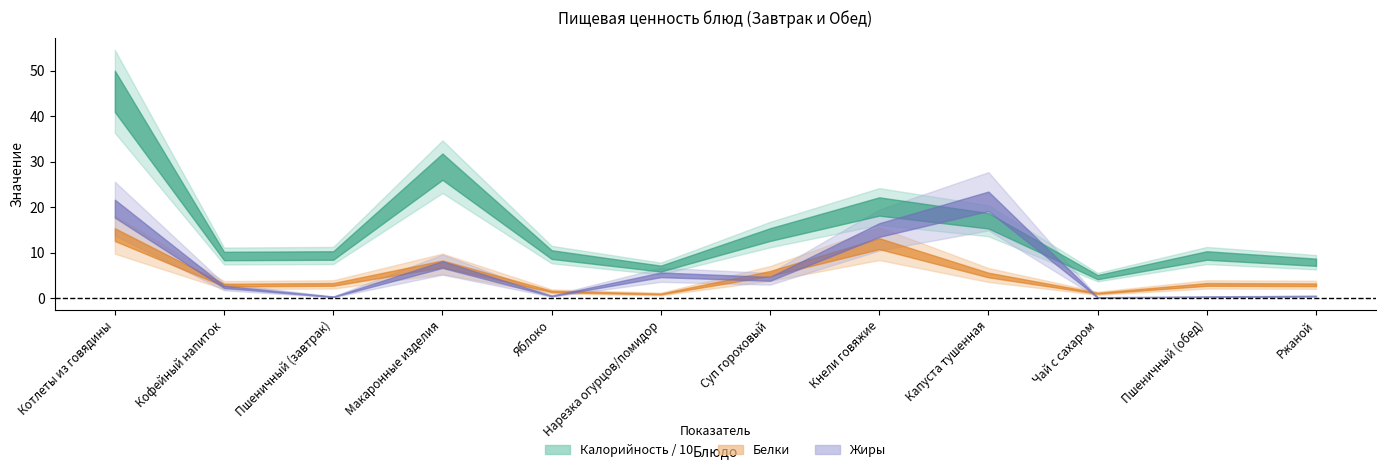

Reading left to right, transcribe all the data shown in this chart.

Калорийность: Котлеты из говядины=455.0	Кофейный напиток=92.9	Пшеничный (завтрак)=94.0	Макаронные изделия=289.3	Яблоко=96.0	Нарезка огурцов/помидор=65.2	Суп гороховый=140.0	Кнели говяжие=201.8	Капуста тушенная=170.4	Чай с сахаром=46.4	Пшеничный (обед)=94.0	Ржаной=79.2
Белки: Котлеты из говядины=14.0	Кофейный напиток=2.9	Пшеничный (завтрак)=3.0	Макаронные изделия=7.6	Яблоко=1.5	Нарезка огурцов/помидор=0.9	Суп гороховый=5.5	Кнели говяжие=12.0	Капуста тушенная=5.1	Чай с сахаром=1.1	Пшеничный (обед)=3.0	Ржаной=3.0
Жиры: Котлеты из говядины=19.7	Кофейный напиток=2.5	Пшеничный (завтрак)=0.3	Макаронные изделия=7.4	Яблоко=0.5	Нарезка огурцов/помидор=5.2	Суп гороховый=4.3	Кнели говяжие=15.0	Капуста тушенная=21.3	Чай с сахаром=0.2	Пшеничный (обед)=0.3	Ржаной=0.5